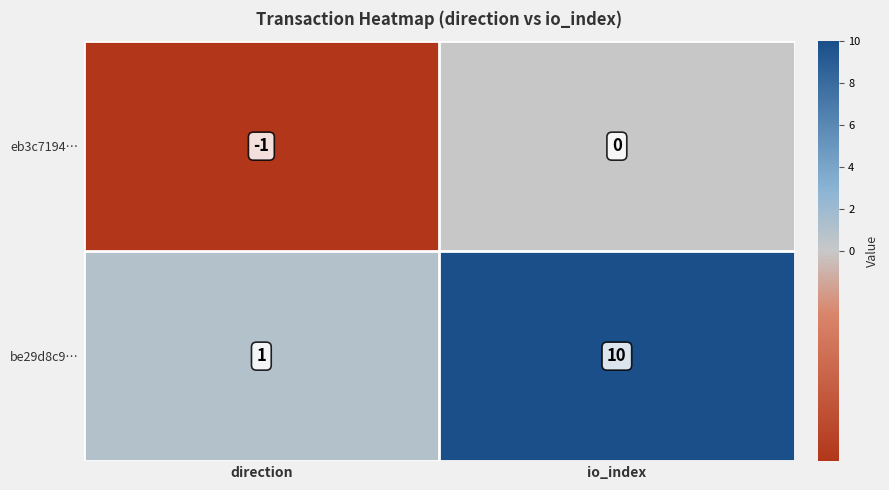

Which category has the lowest value across all series?

direction